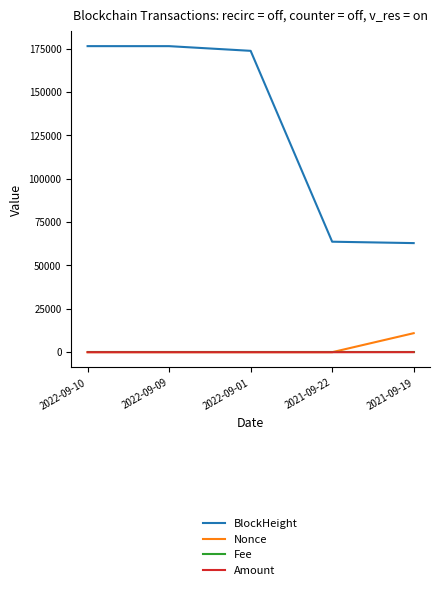

What is the greatest value displayed?

176469.0